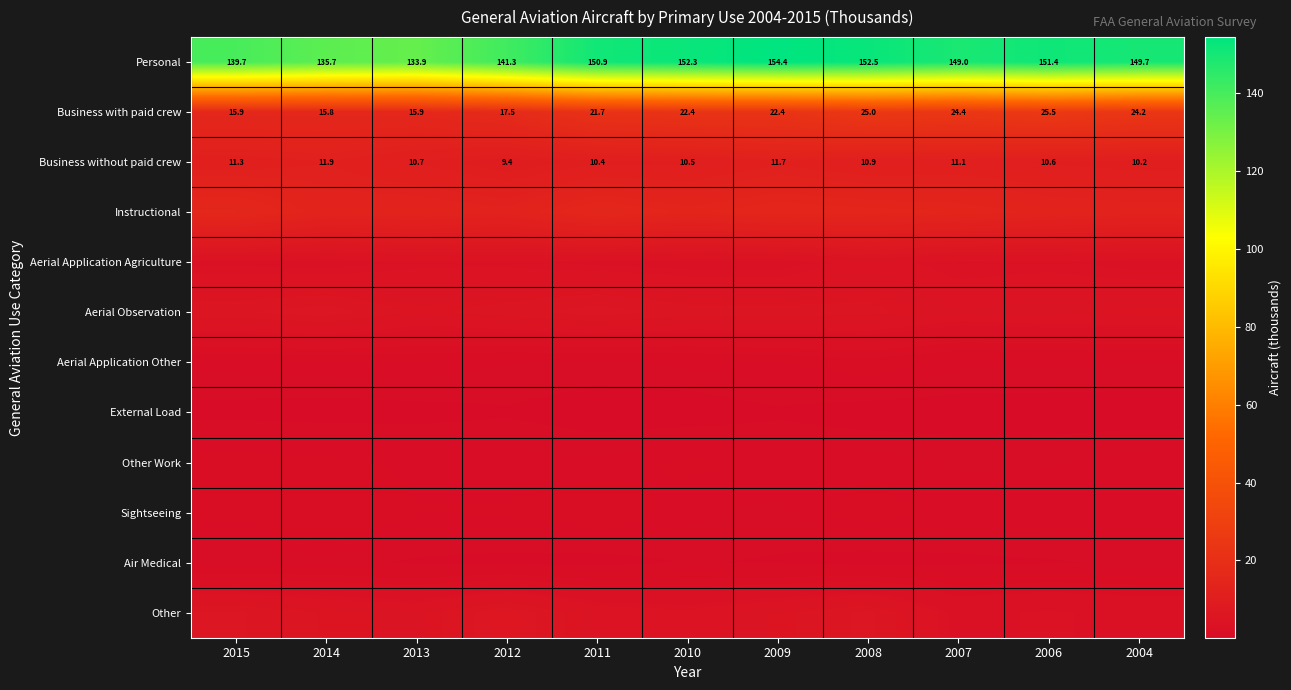

Which series has the largest range (max minus min)?

Personal